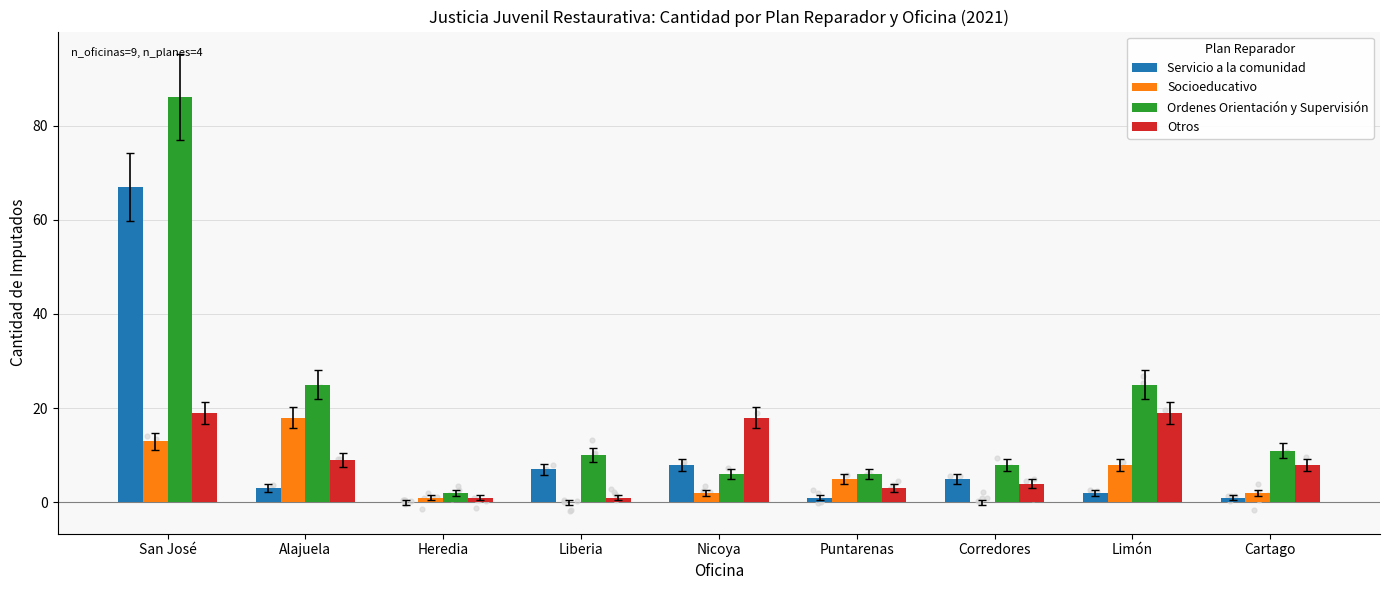

At which category is the sum across all series the highest?

San José